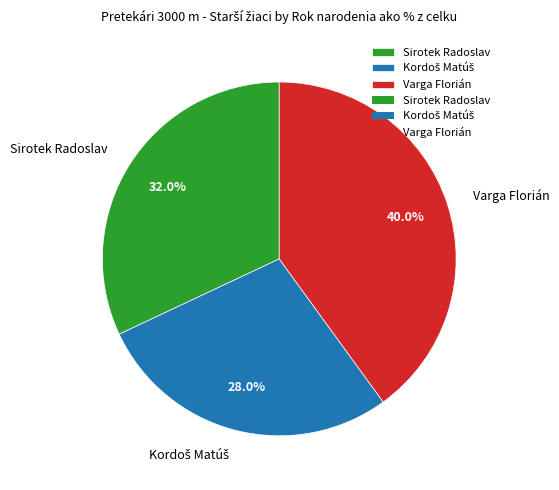

How much of the chart is everything except Varga Florián?

60.0%